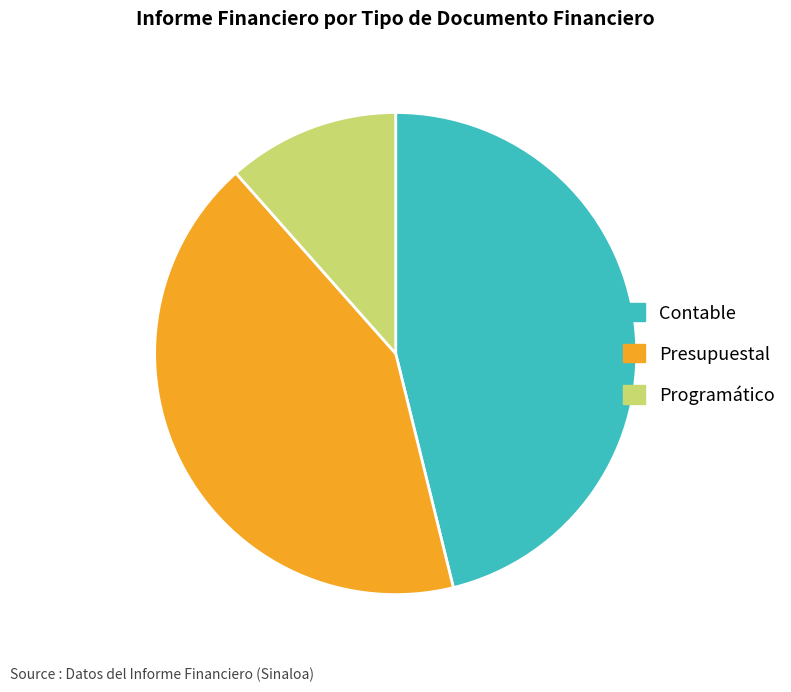

Count the number of slices in the pie.

3